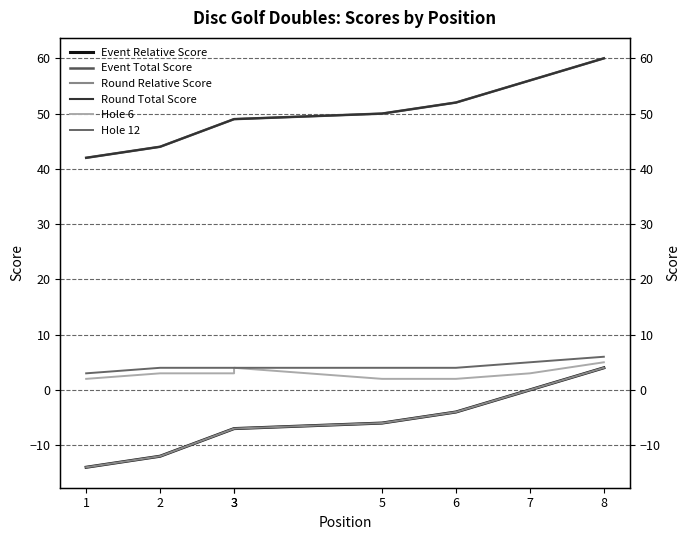

At which label is Hole 12 closest to 4?

2